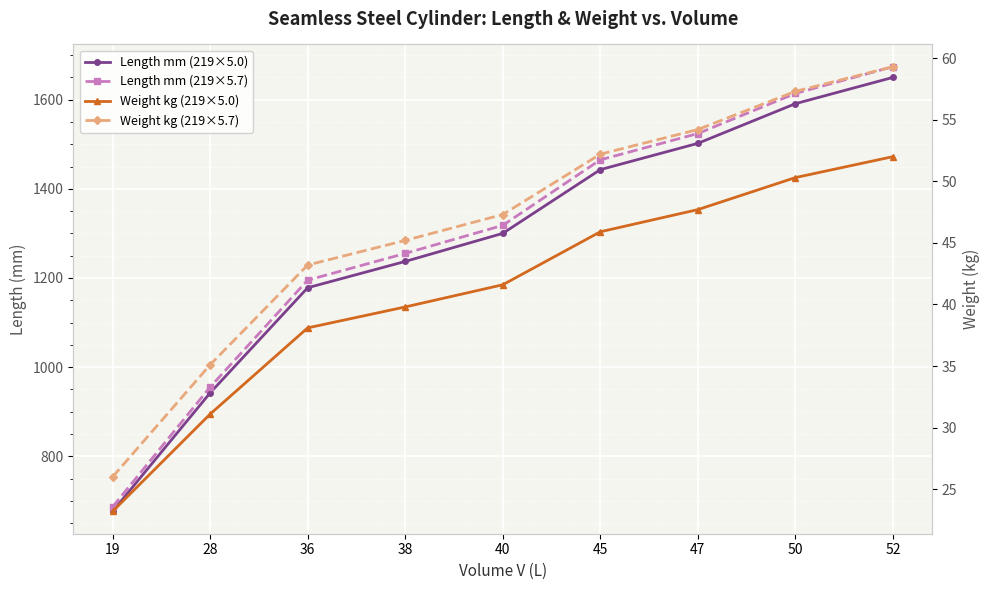

True or false: Weight kg (219×5.7) and Length mm (219×5.0) cross at least once.

False